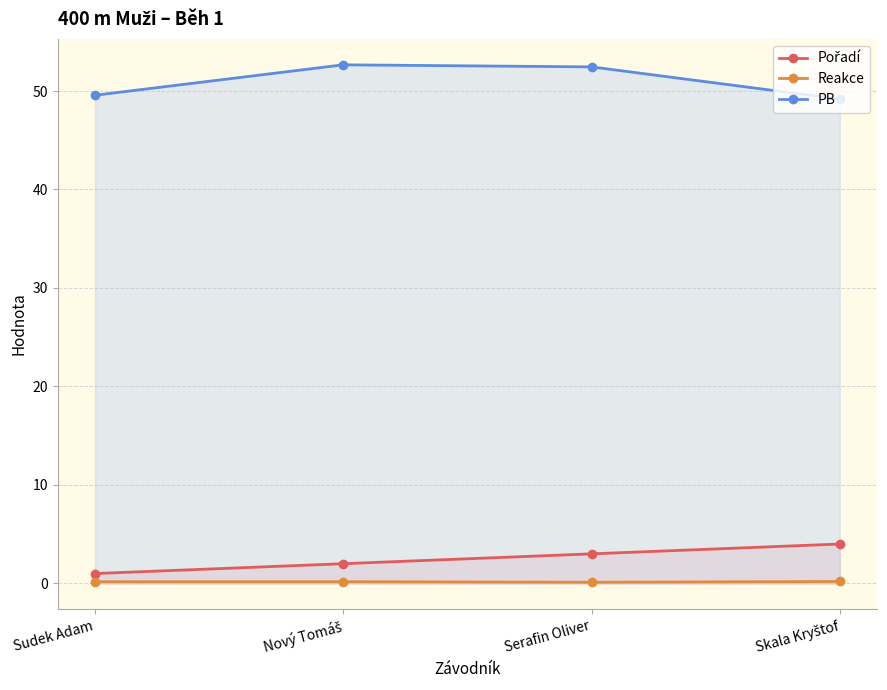

True or false: Reakce and PB intersect in this chart.

False